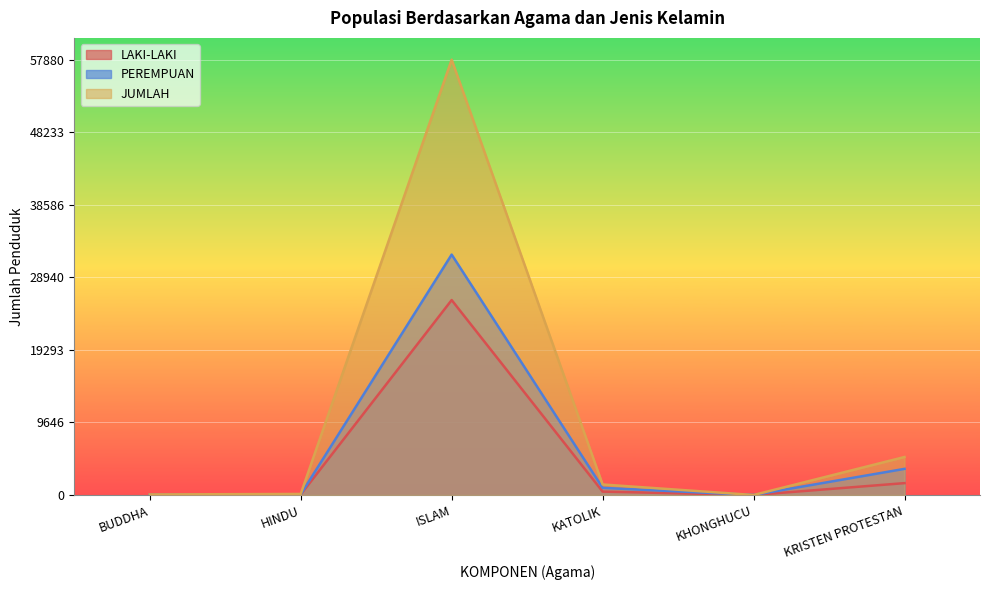

What is the value of the PEREMPUAN point at the 2nd from the left?

86